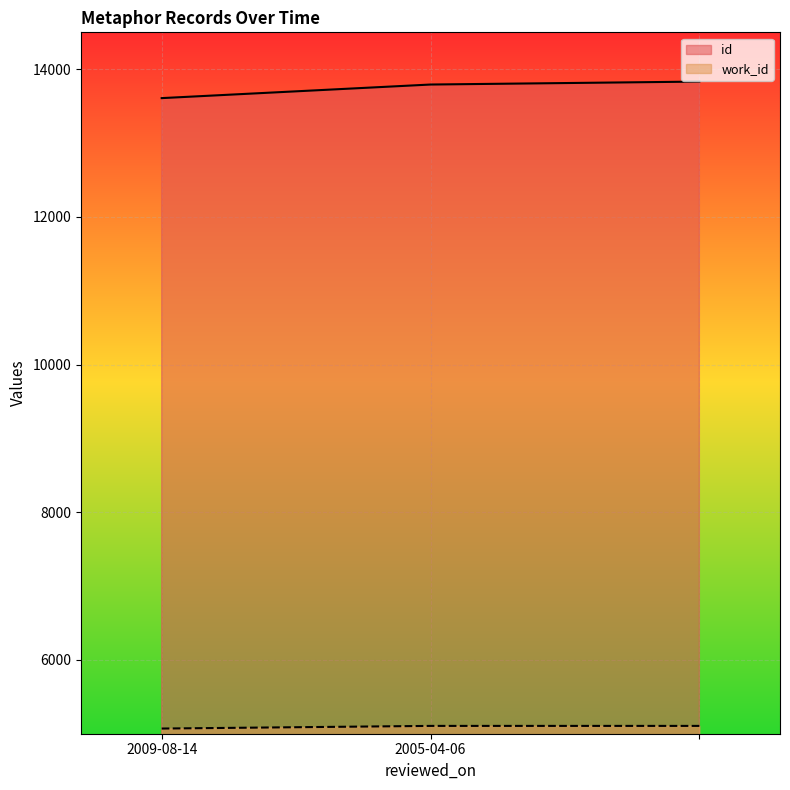

How many lines are shown in the chart?

2